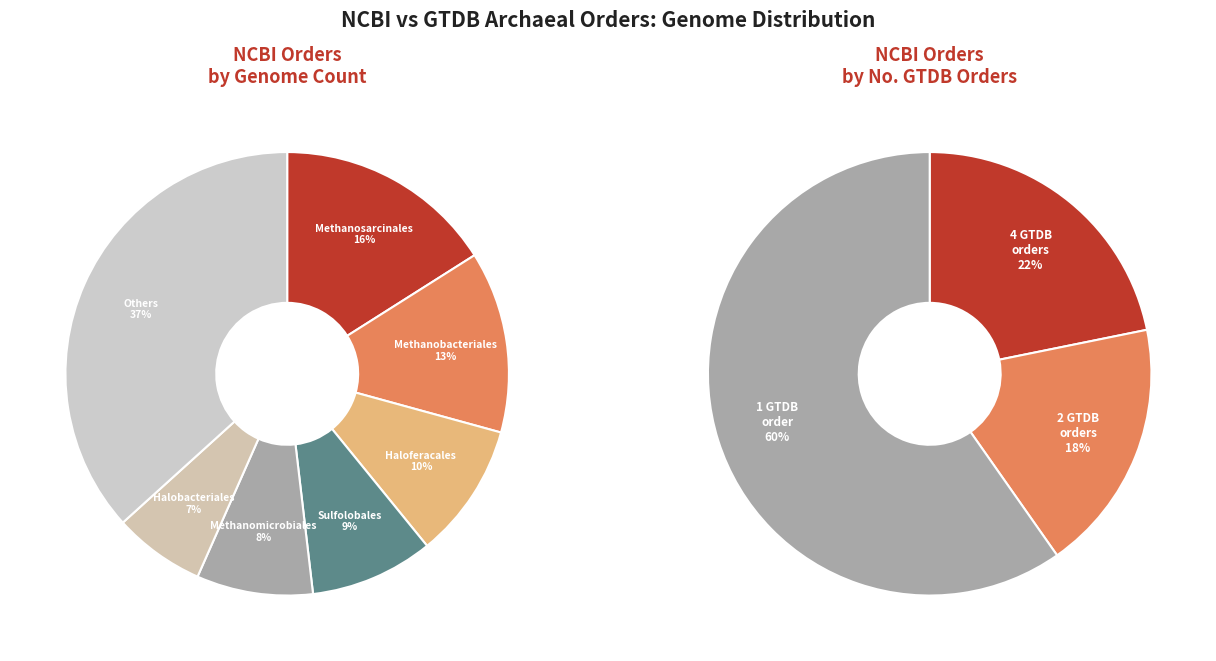

Do o__Nitrososphaerales and o__Fervidicoccales together represent more than half of the pie?

No